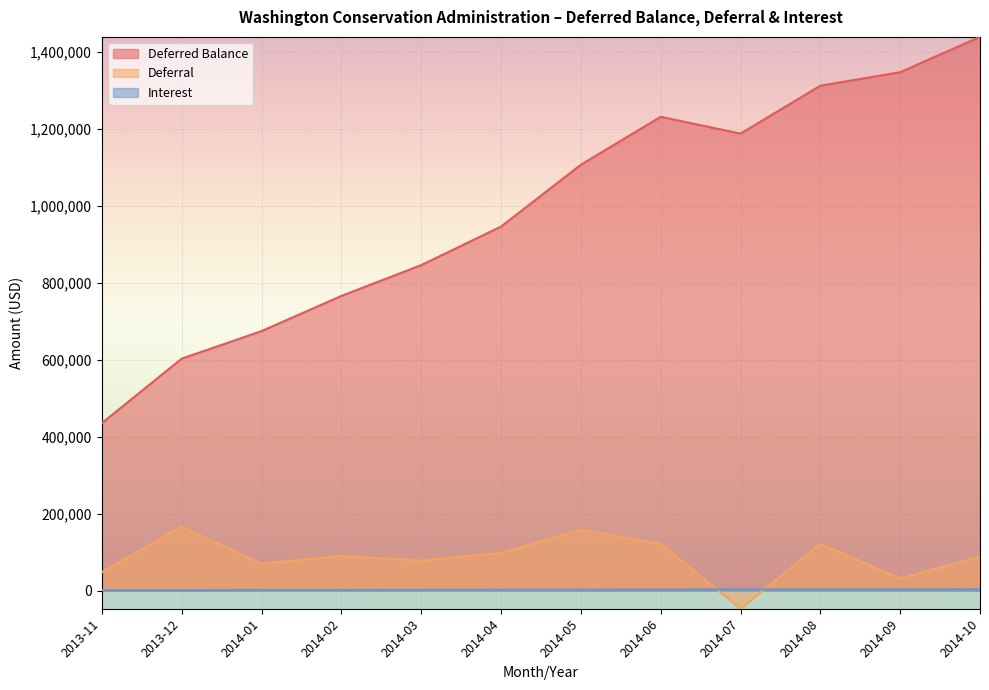

True or false: Interest and Deferred Balance intersect in this chart.

False